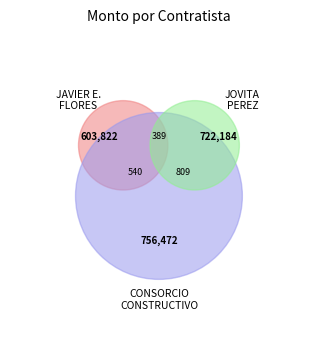

At CONSORCIO CONSTRUCTIVO PRO, S.A. DE C.V., list the series in order from smallest to largest.

JAVIER ERNESTO FLORES NAVARRO, CONSORCIO CONSTRUCTIVO PRO, S.A. DE C.V., JOVITA PEREZ SALAZAR